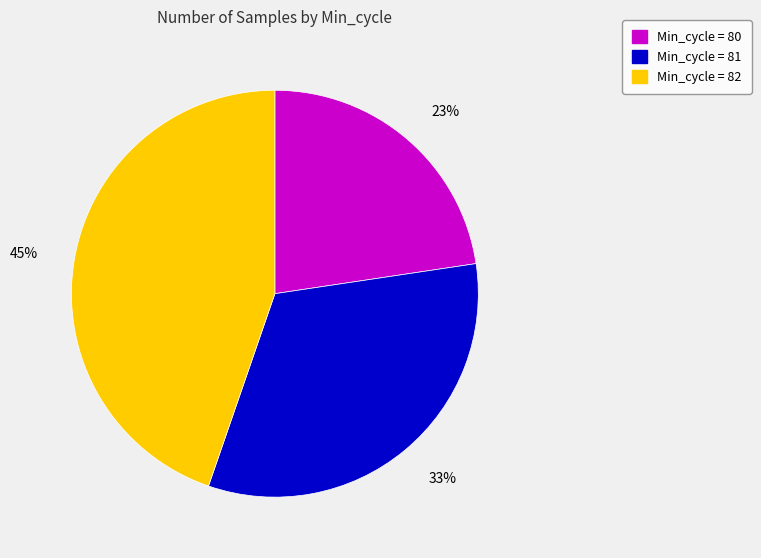

To the nearest percent, what is the difference between the largest and smallest slice percentages?

22%